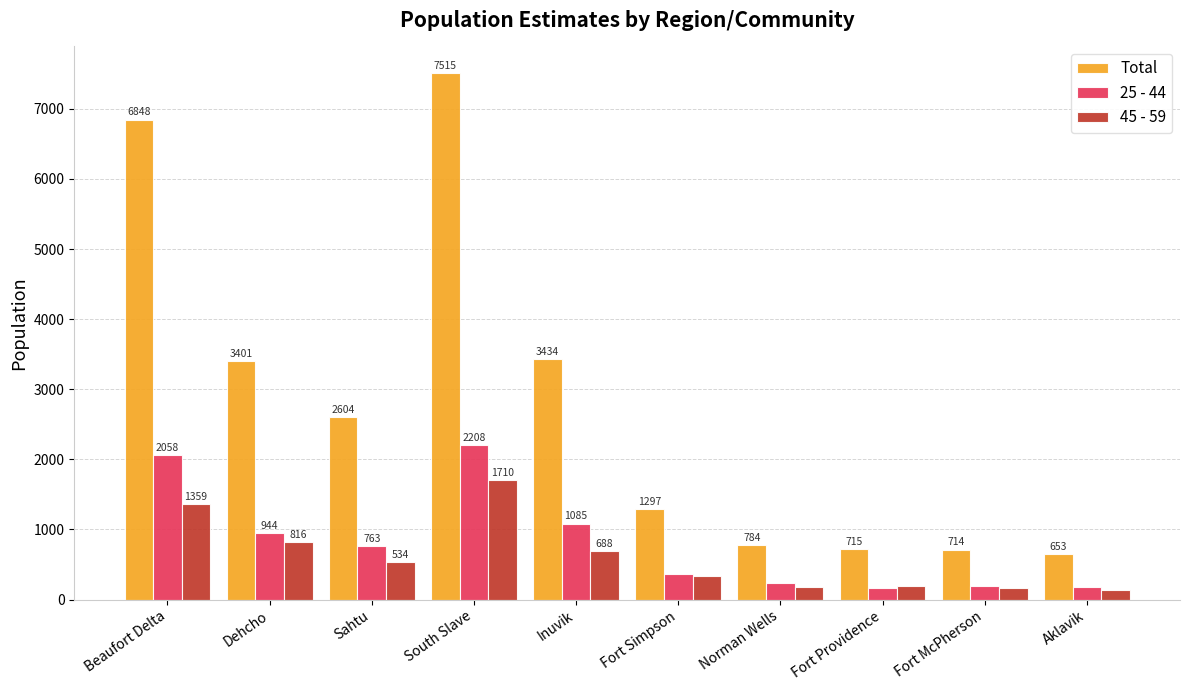

How many bars are there in total?

30